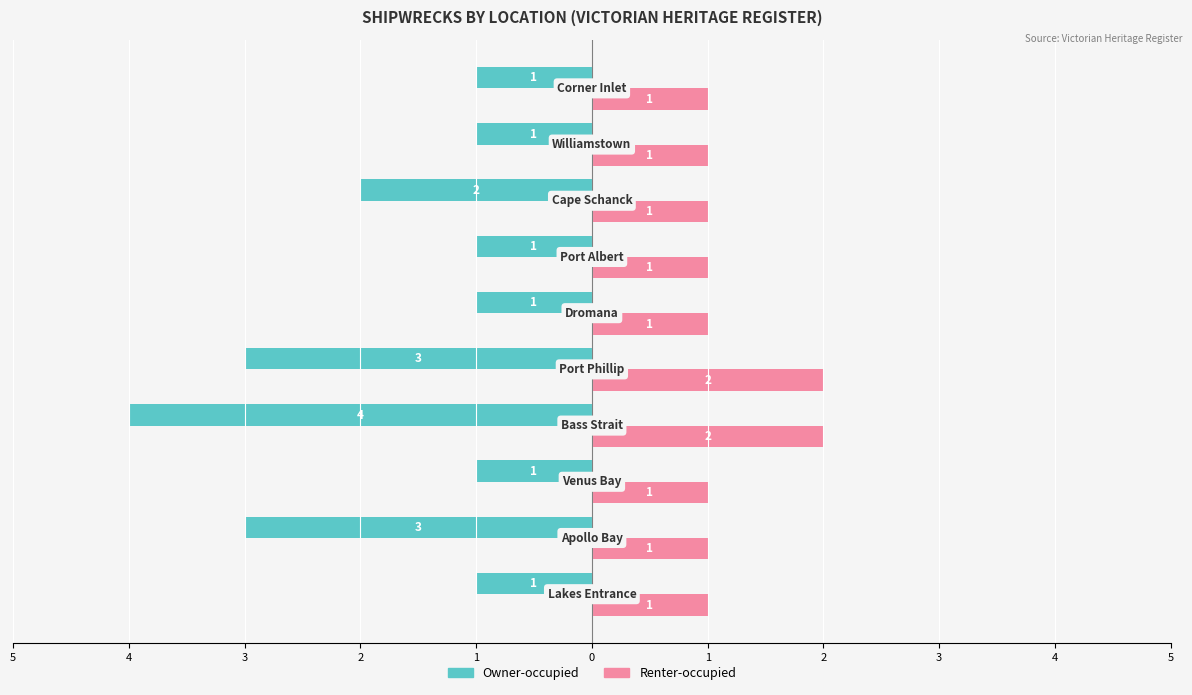

What are all the series names shown in the legend?

Owner-occupied, Renter-occupied